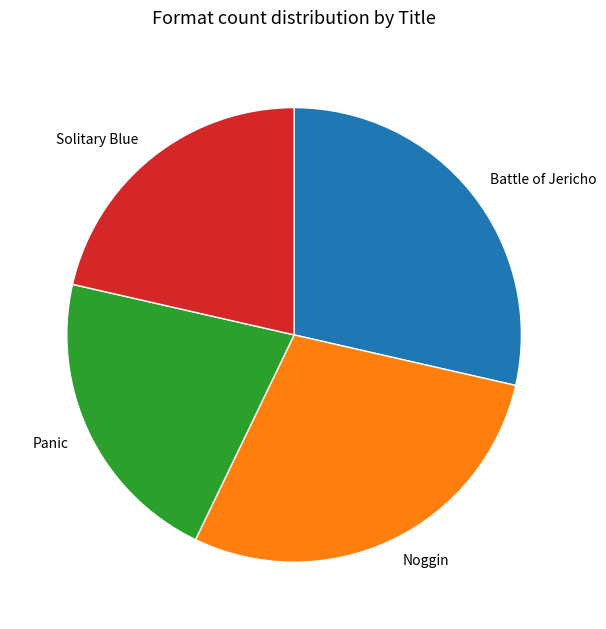

Count the number of slices in the pie.

4